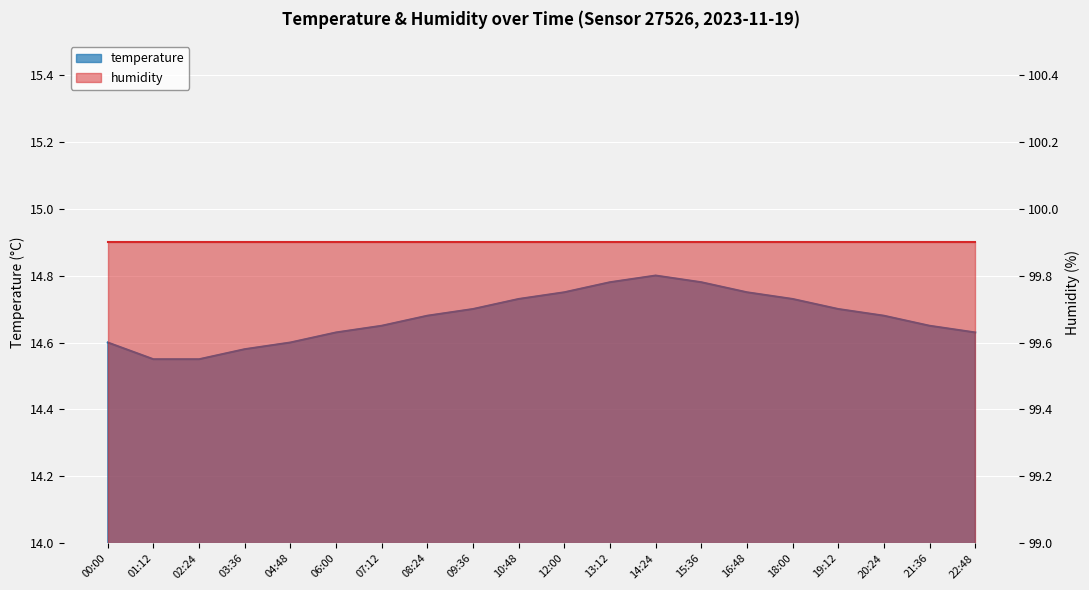

What is the maximum value shown in the chart?

14.8